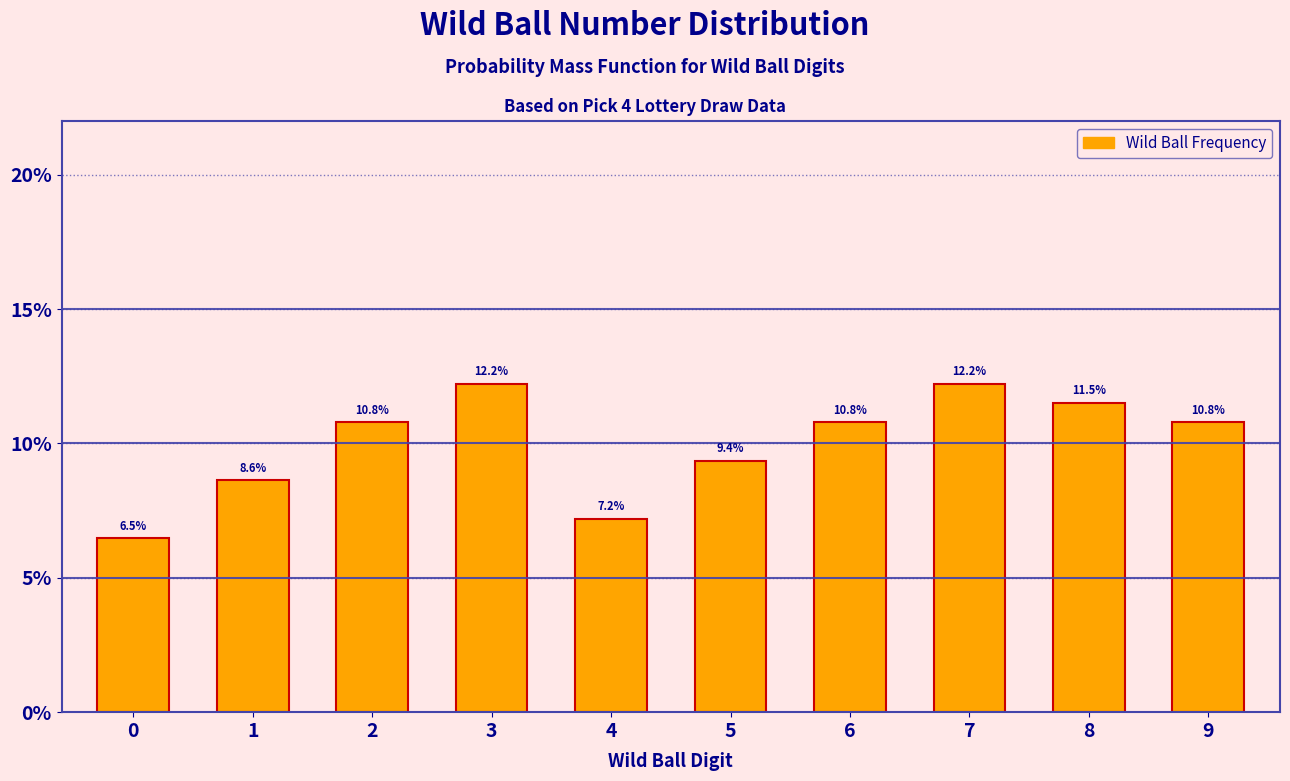

Reading left to right, transcribe all the data shown in this chart.

6.5	8.6	10.8	12.2	7.2	9.4	10.8	12.2	11.5	10.8